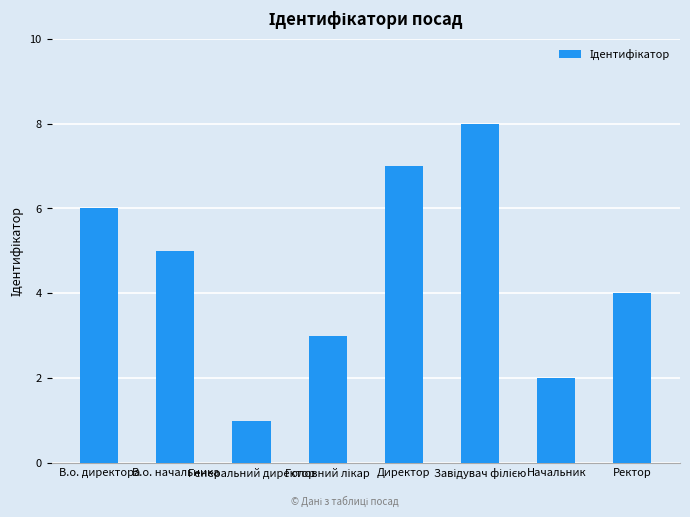

Where is the data nearest to the value 4?

Ректор